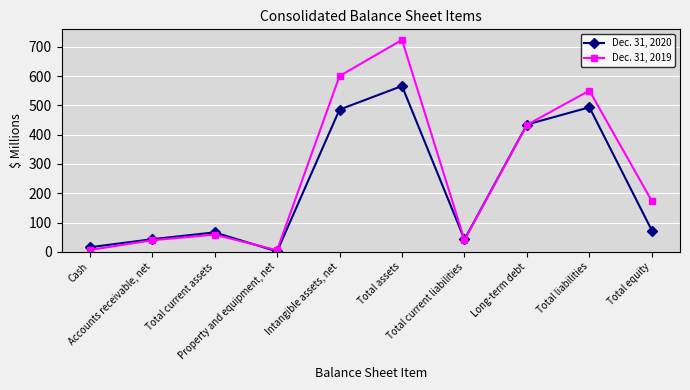

True or false: Dec. 31, 2020 has more than 1 points higher than both neighbors.

True